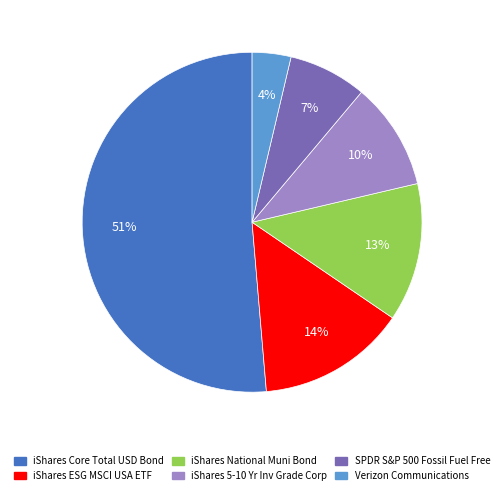

Does any single category account for the majority?

Yes